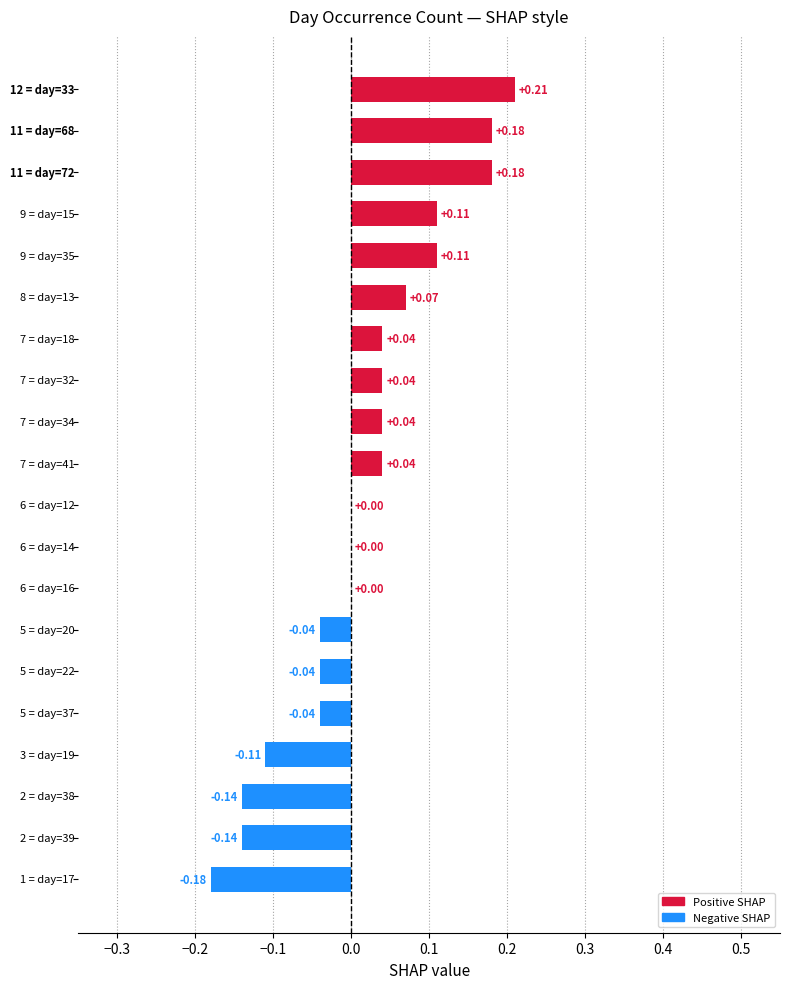

What is the sum of all values?

0.3